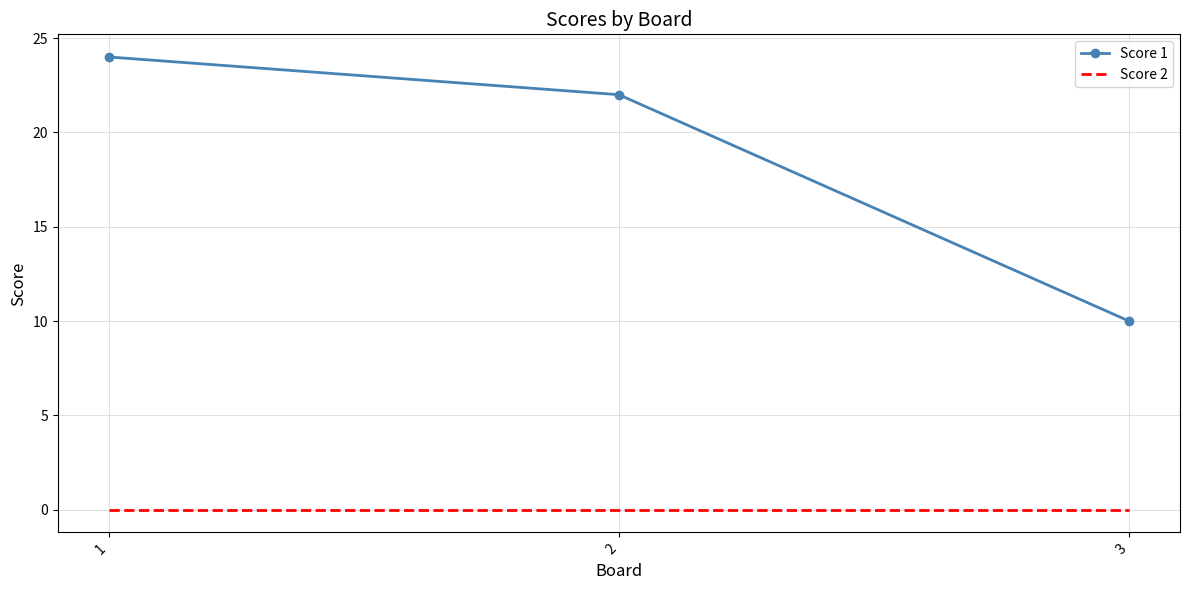

Reading left to right, what are all the values shown in this chart?

Score 1: 24	22	10
Score 2: 0	0	0